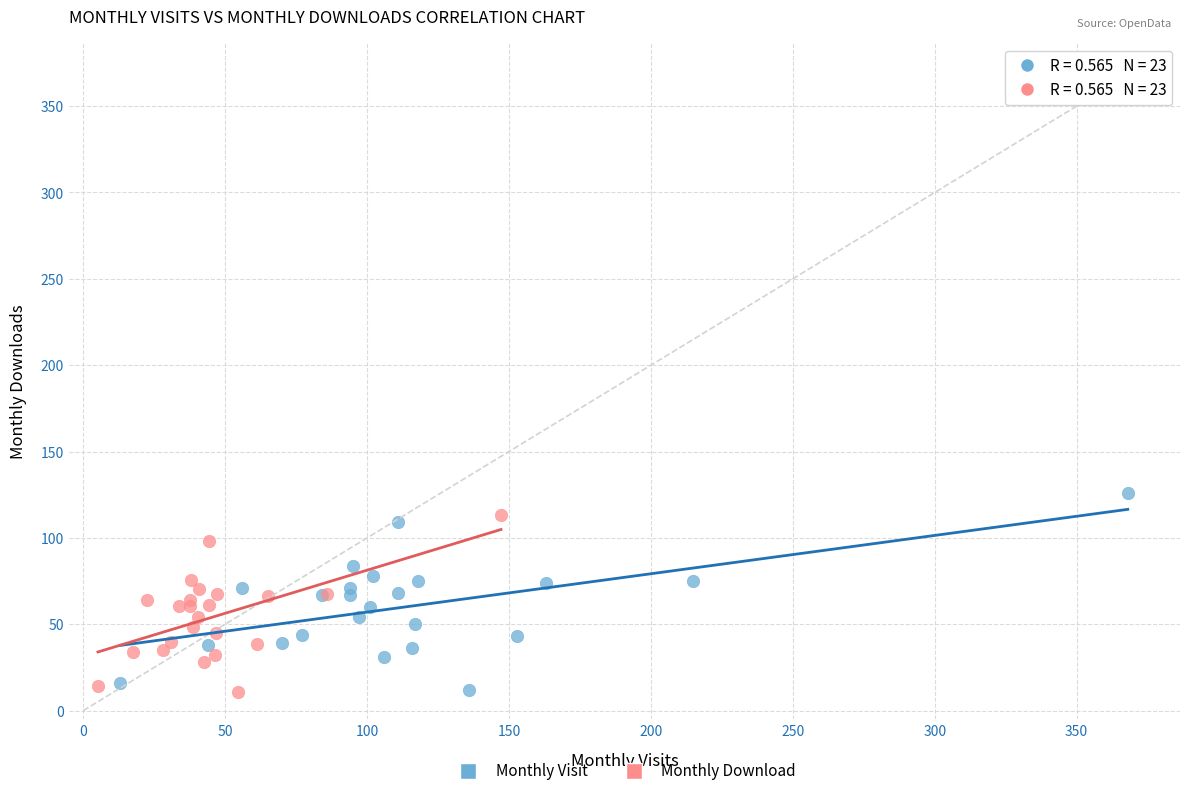

Which series reaches the maximum Y coordinate?

Monthly Visit